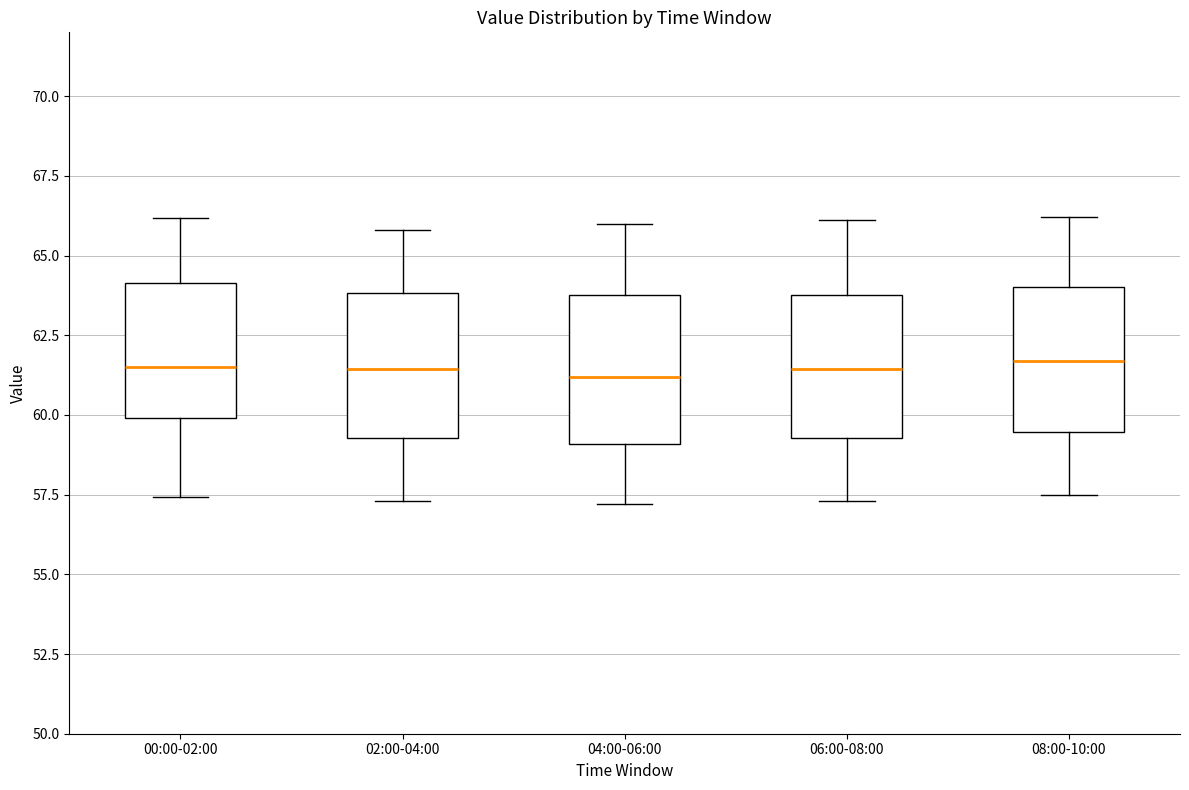

Where does the median line of the box for 08:00-10:00 sit on the y-axis? The values are not printed on the chart, so give them approximately, as read against the axis.

61.5